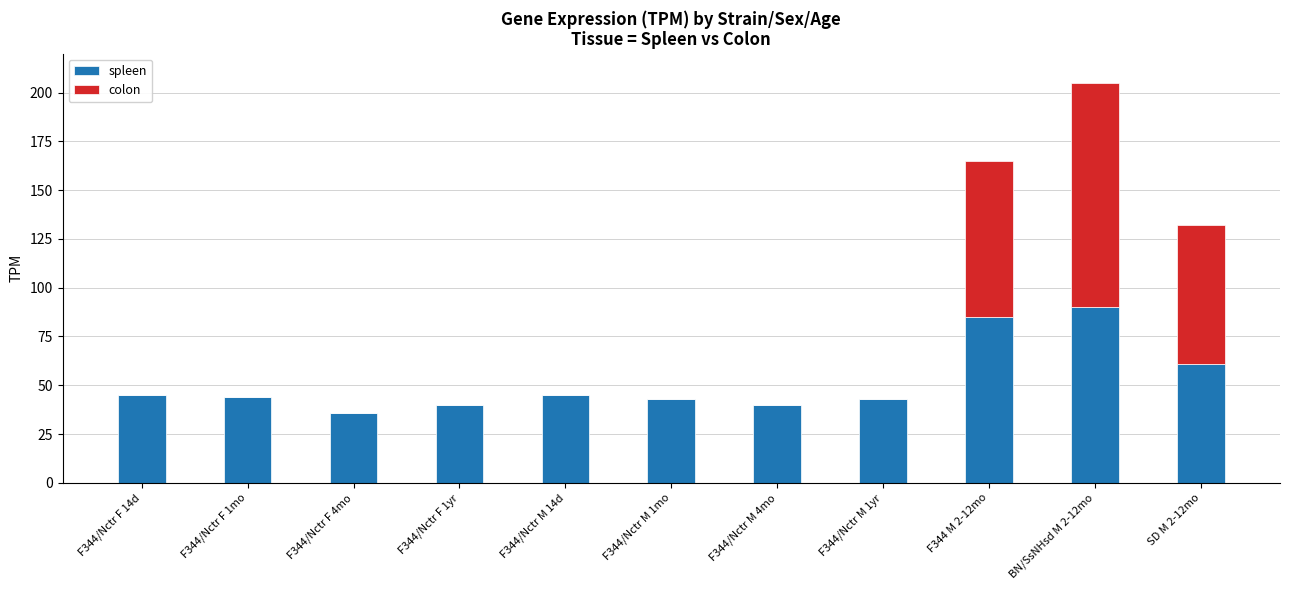

What is the highest value of the spleen series?

90